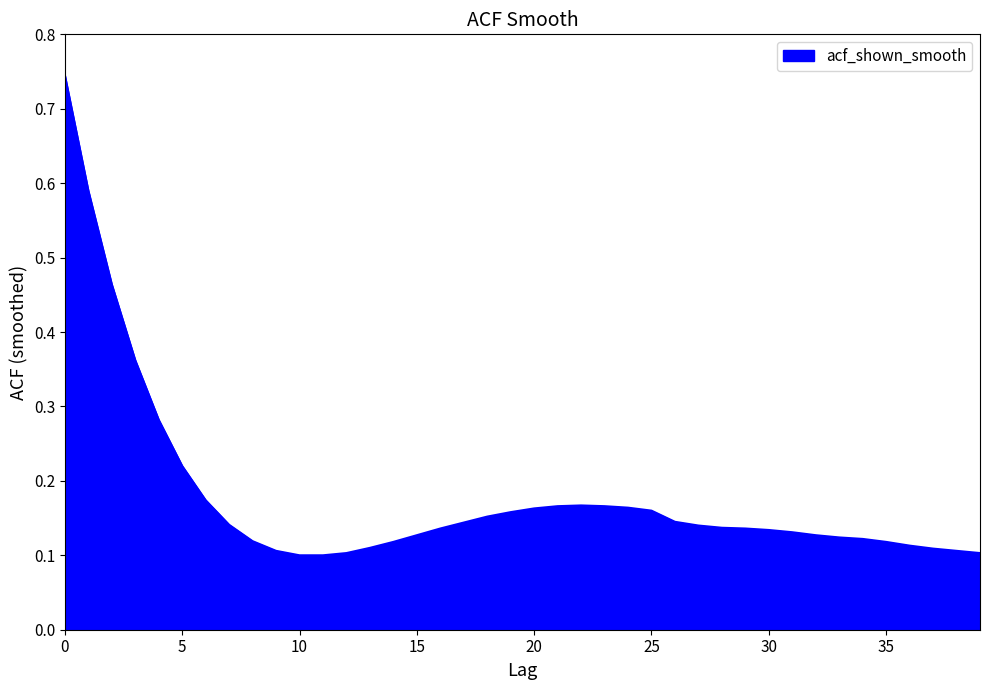

How many lines are shown in the chart?

1